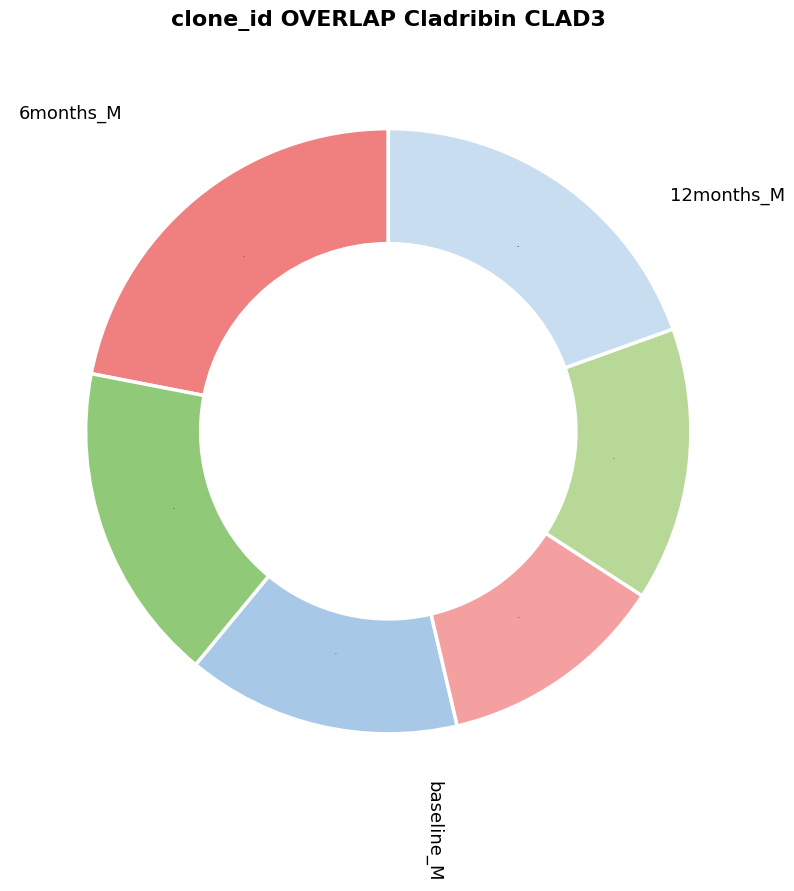

What is the smallest slice in the pie chart?

5